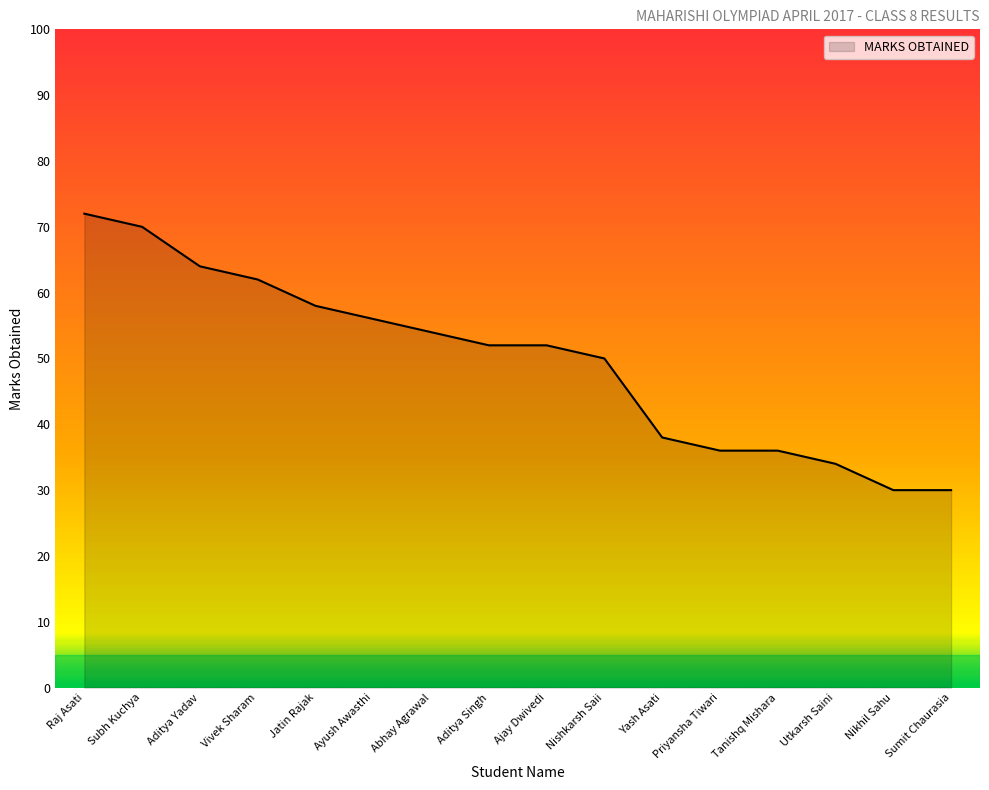

Reading left to right, list all the values displayed in this chart.

Raj Asati=72	Subh Kuchya=70	Aditya Yadav=64	Vivek Sharam=62	Jatin Rajak=58	Ayush Awasthi=56	Abhay Agrawal=54	Aditya Singh=52	Ajay Dwivedi=52	Nishkarsh Saii=50	Yash Asati=38	Priyansha Tiwari=36	Tanishq Mishara=36	Utkarsh Saini=34	Nikhil Sahu=30	Sumit Chaurasia=30